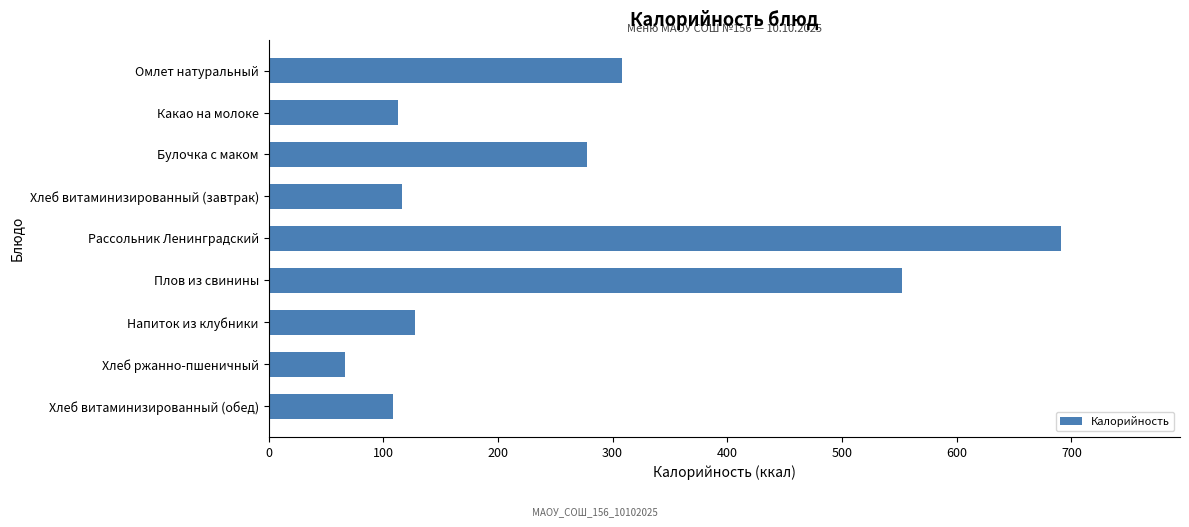

Reading bottom to top, extract all data points from this chart.

108.1	67.1	127.7	552.2	691.0	116.4	277.5	112.6	308.5